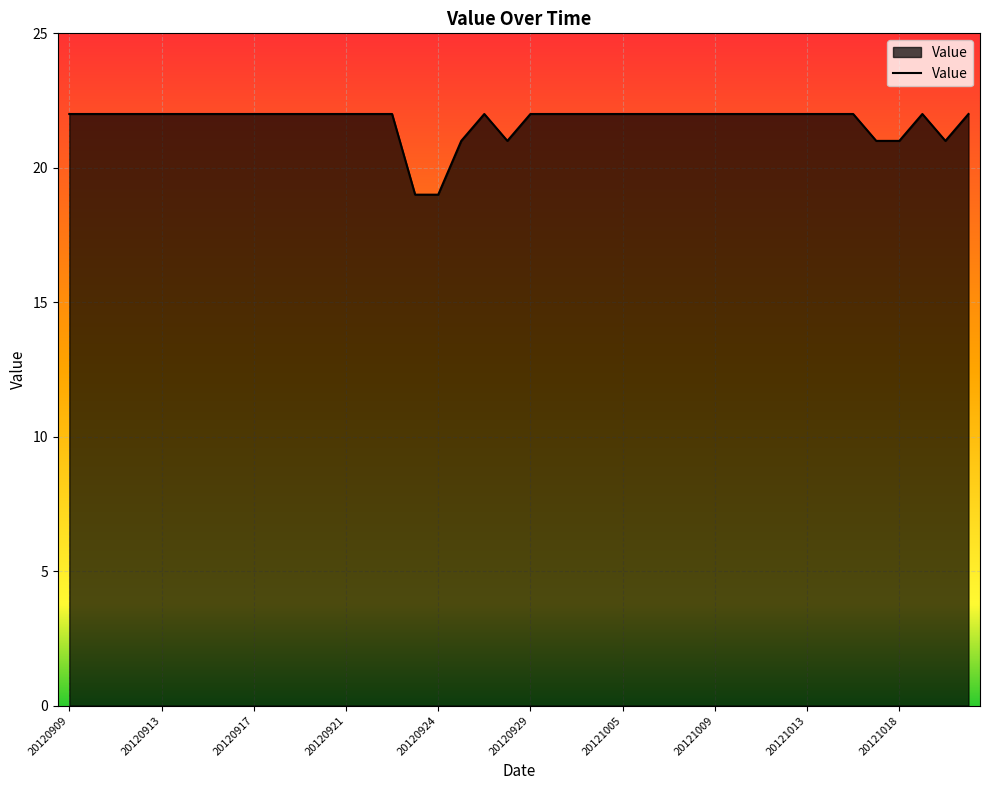

Does the chart have visible grid lines?

Yes